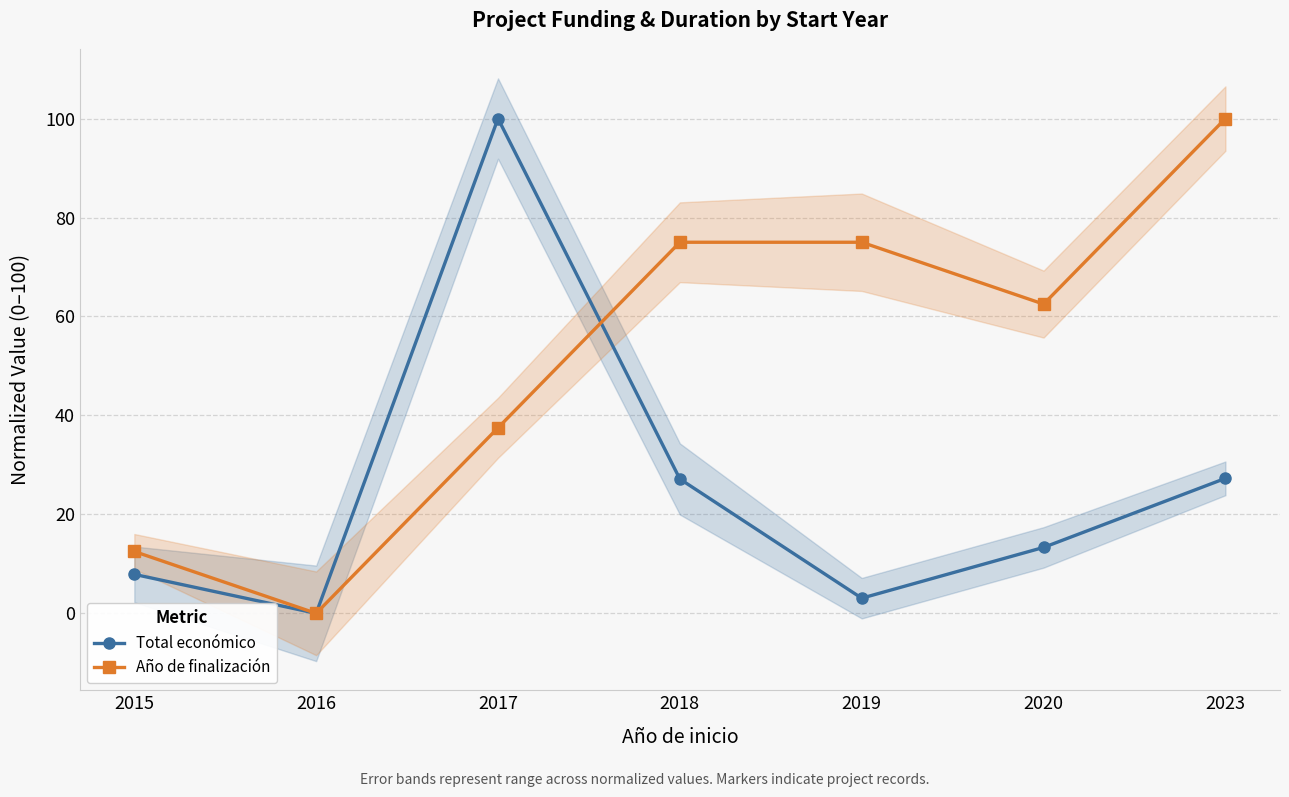

What are all the series names shown in the legend?

Total económico, Año de finalización